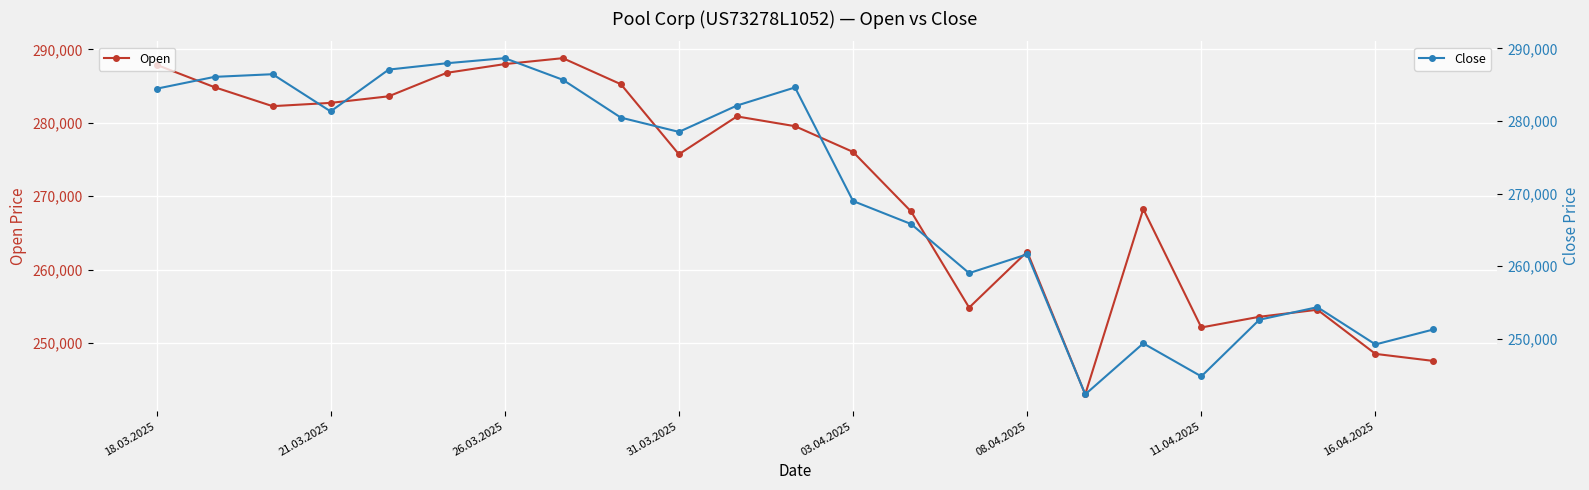

True or false: Close has more than 2 interior local peaks.

True